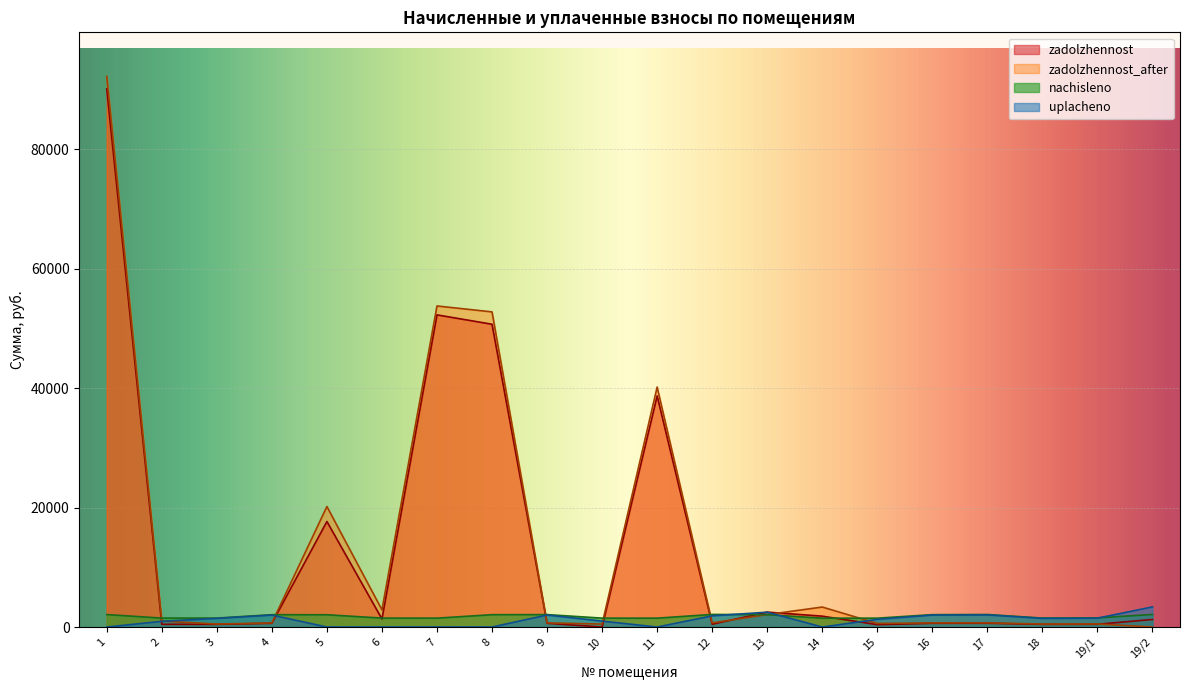

Is it true that uplacheno equals 1451.9 at 3?

True